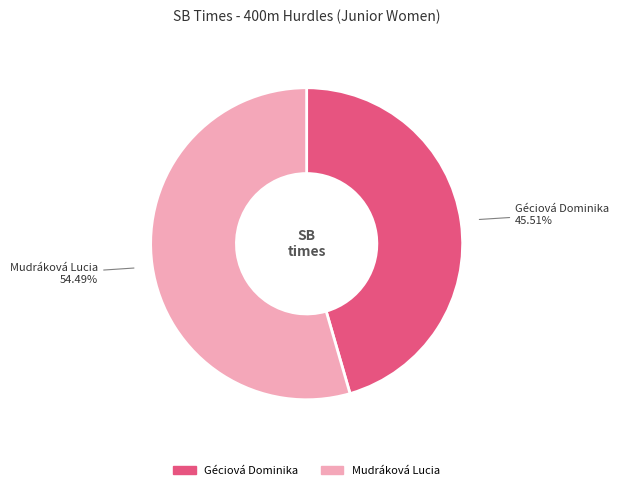

What percentage is the Géciová Dominika slice, to the nearest percent?

46%